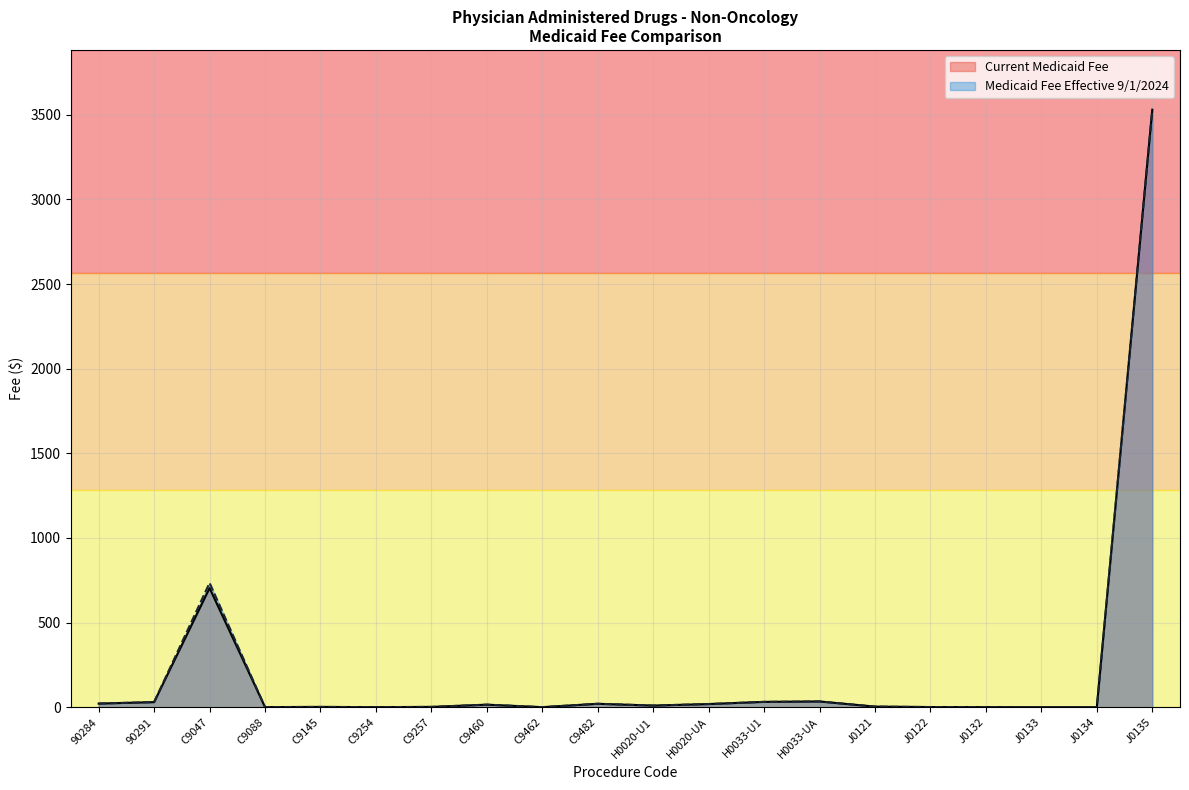

How many series are shown in this chart?

2